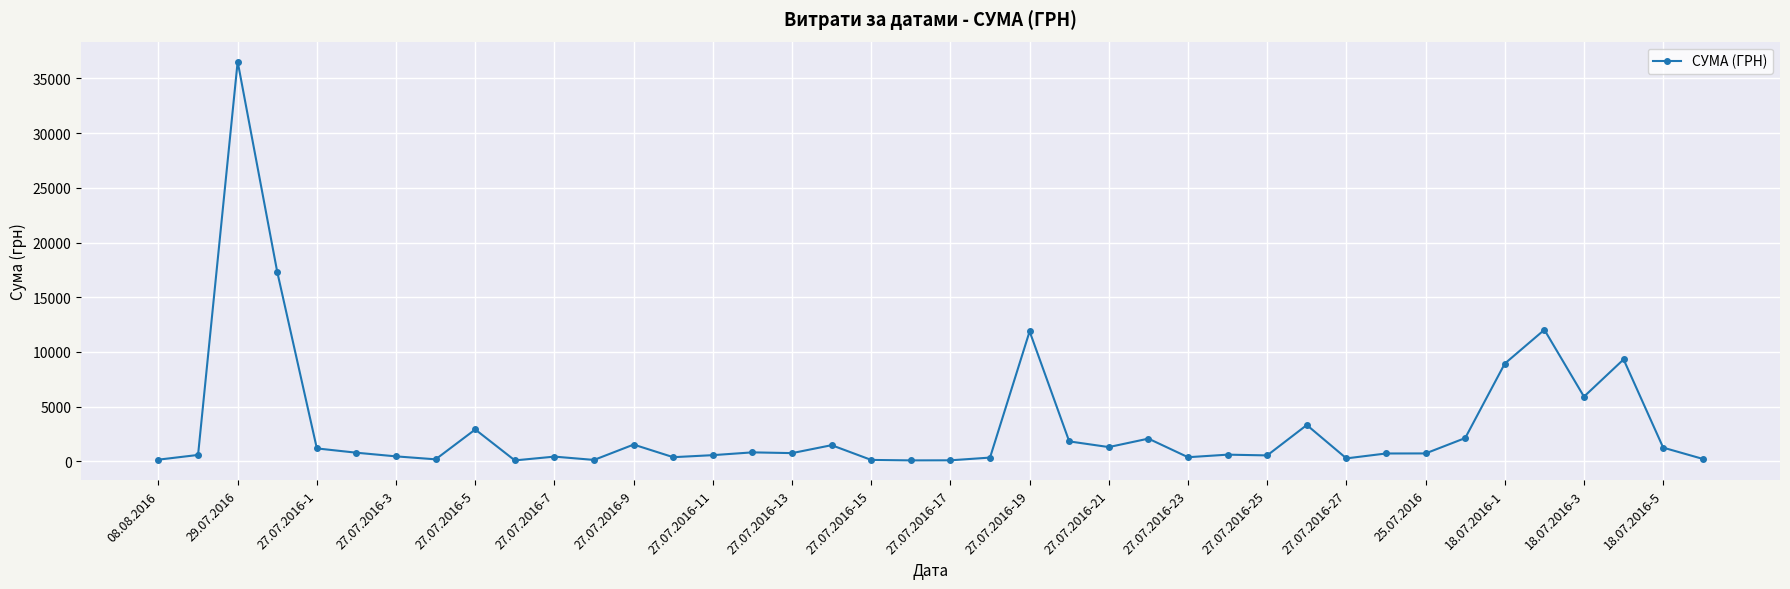

What is the average value?

3254.5